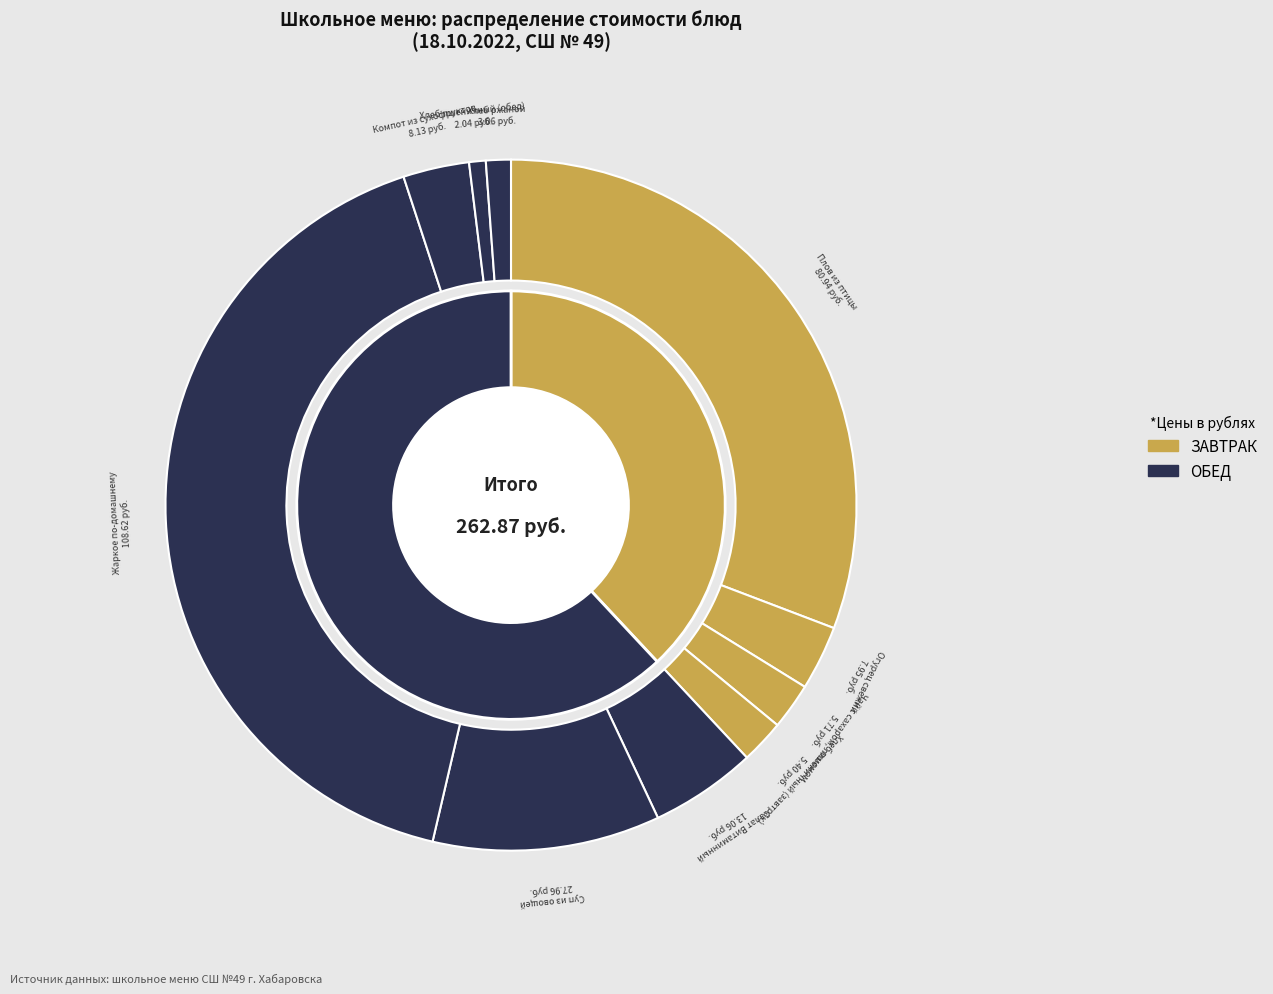

Does Огурец свежий represent more than half of the total?

No